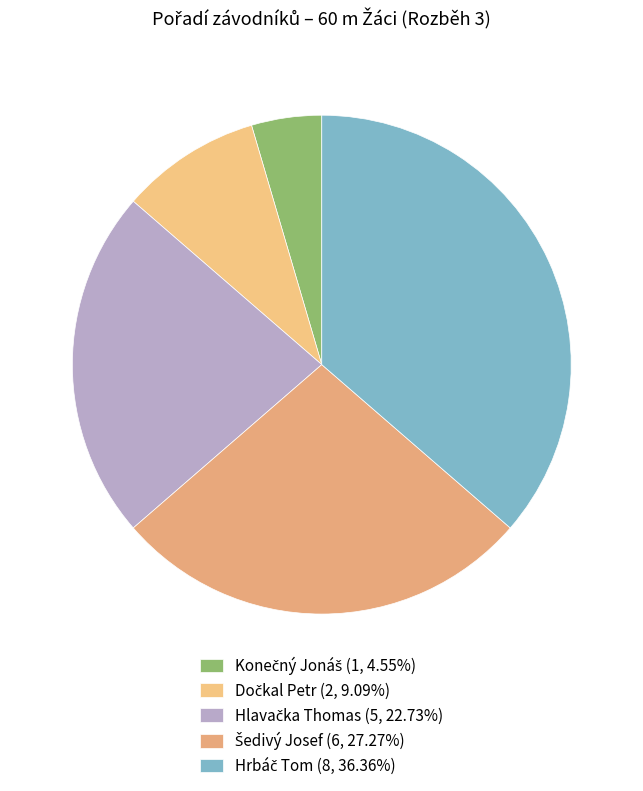

Count the number of slices in the pie.

5